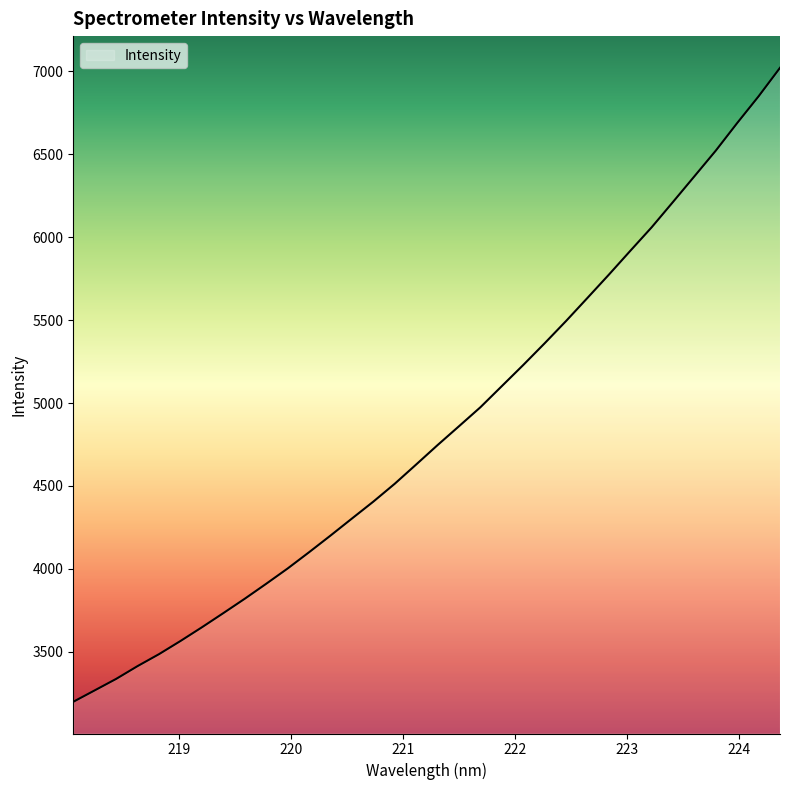

How many categories are shown in the chart?

34